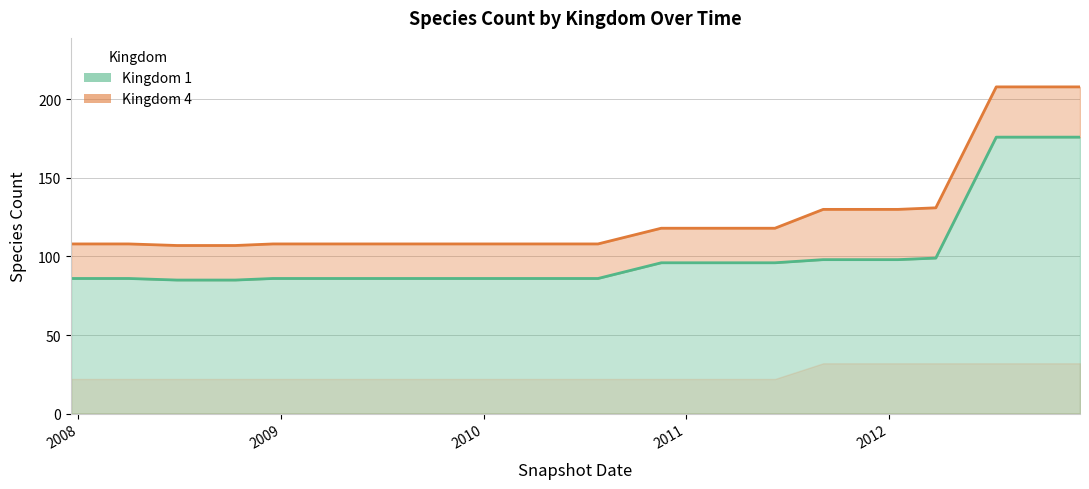

Rank the categories by value from highest to lowest.

2012-07-13, 2012-10-31, 2012-12-11, 2012-03-26, 2011-09-05, 2012-01-18, 2010-11-17, 2011-02-21, 2011-06-10, 2007-12-19, 2008-04-01, 2008-12-17, 2009-04-06, 2009-06-17, 2009-09-25, 2009-12-16, 2010-04-01, 2010-07-26, 2008-06-27, 2008-10-10